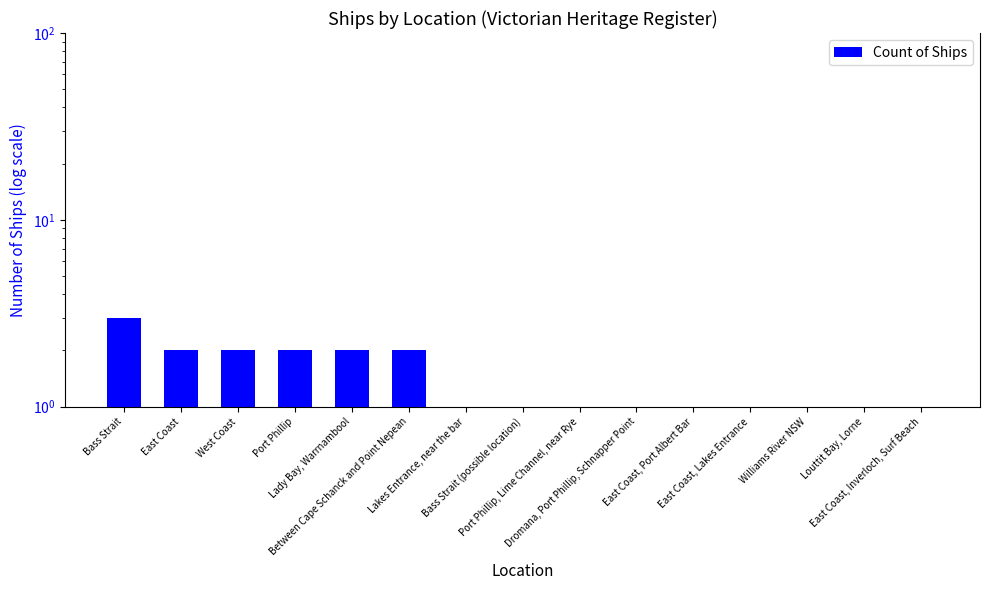

Are the bars grouped side by side (vs. stacked)?

No